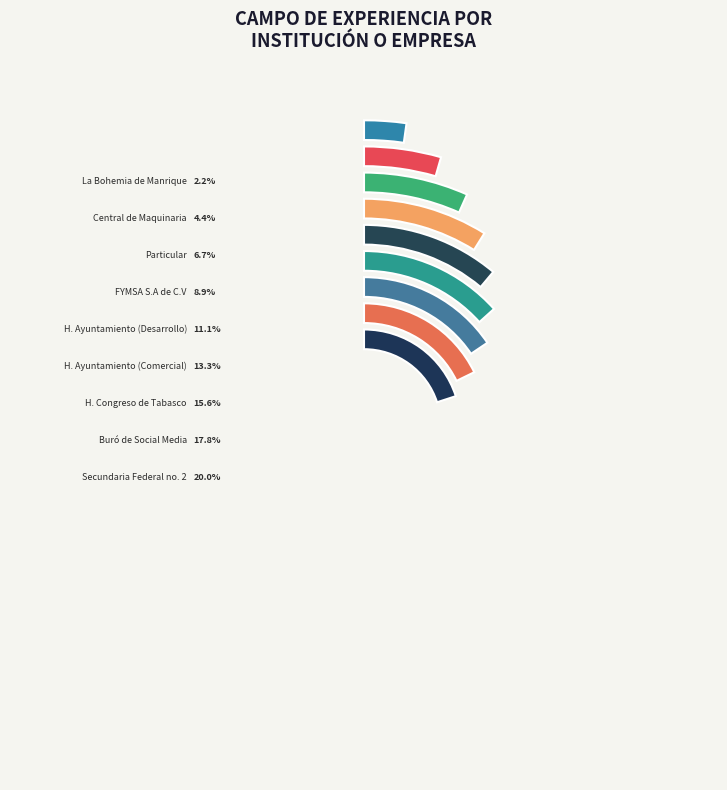

To the nearest percent, what is the difference between the largest and smallest slice percentages?

18%